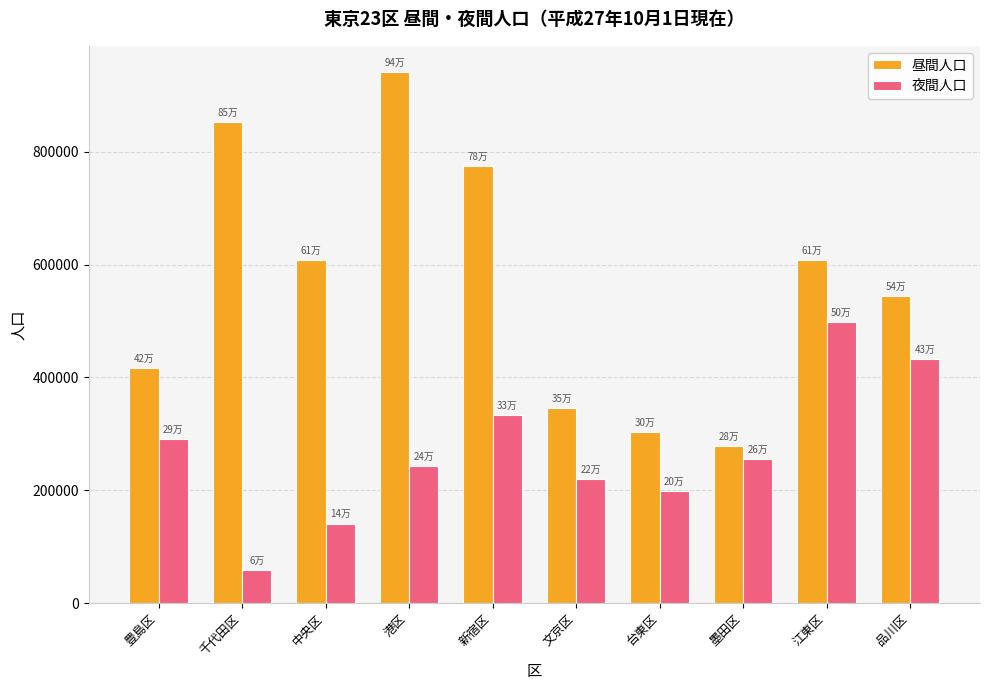

Between 台東区 and 江東区, which series saw the biggest shift?

昼間人口